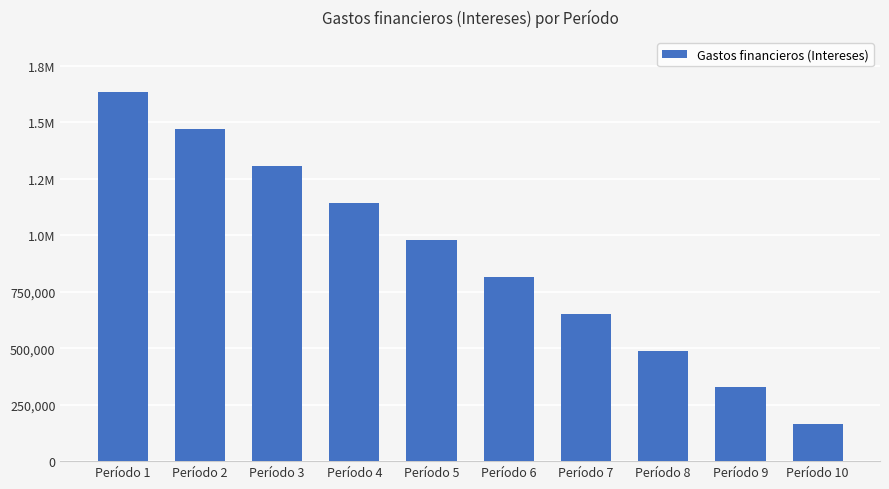

Which category has the highest value across all series?

Período 1